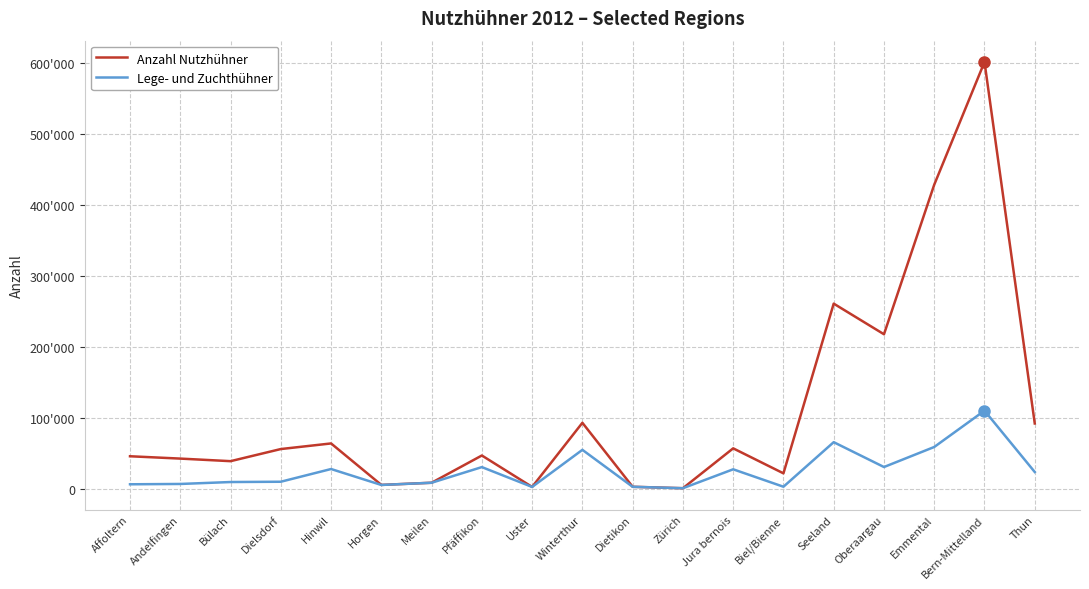

Is it true that Lege- und Zuchthühner equals 2450 at Zürich?

False